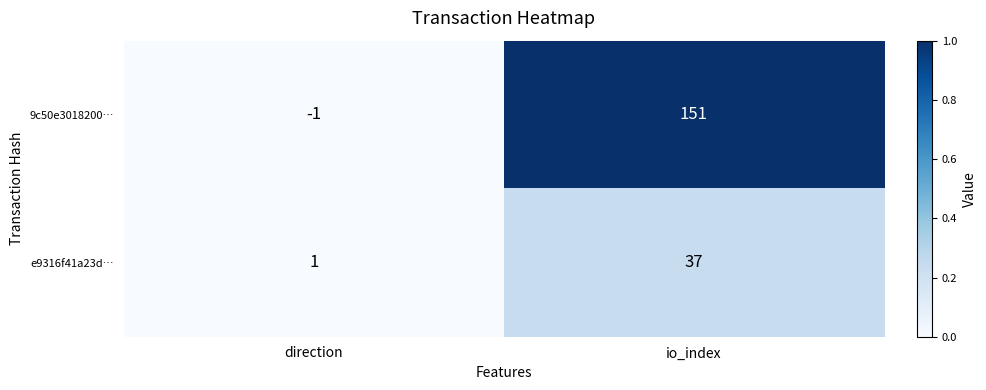

Is the value of 9c50e3018200… at direction greater than the value of e9316f41a23d… at direction?

No